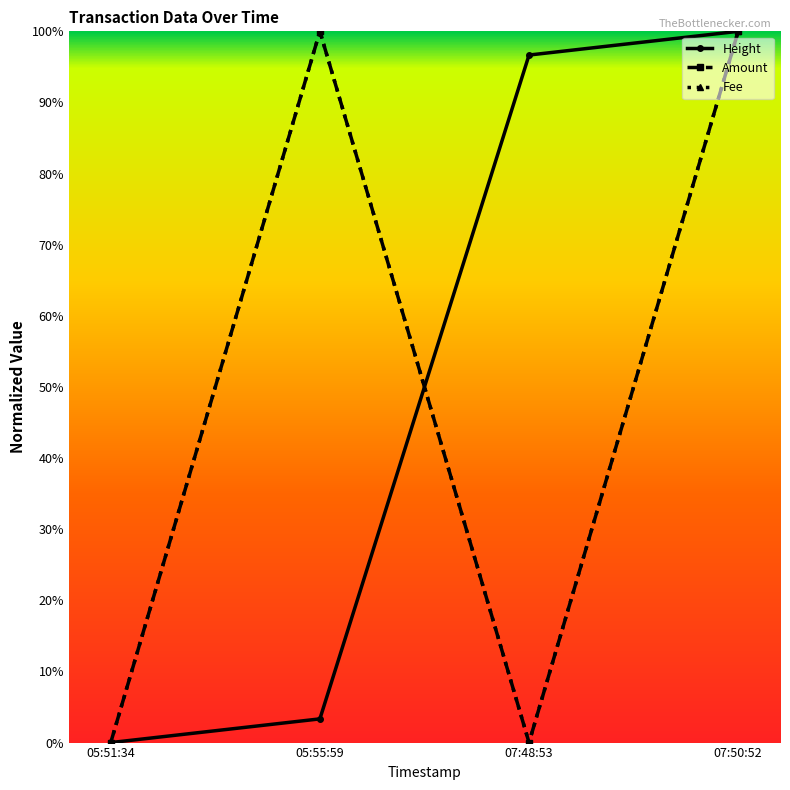

What is the greatest value displayed?

1.0